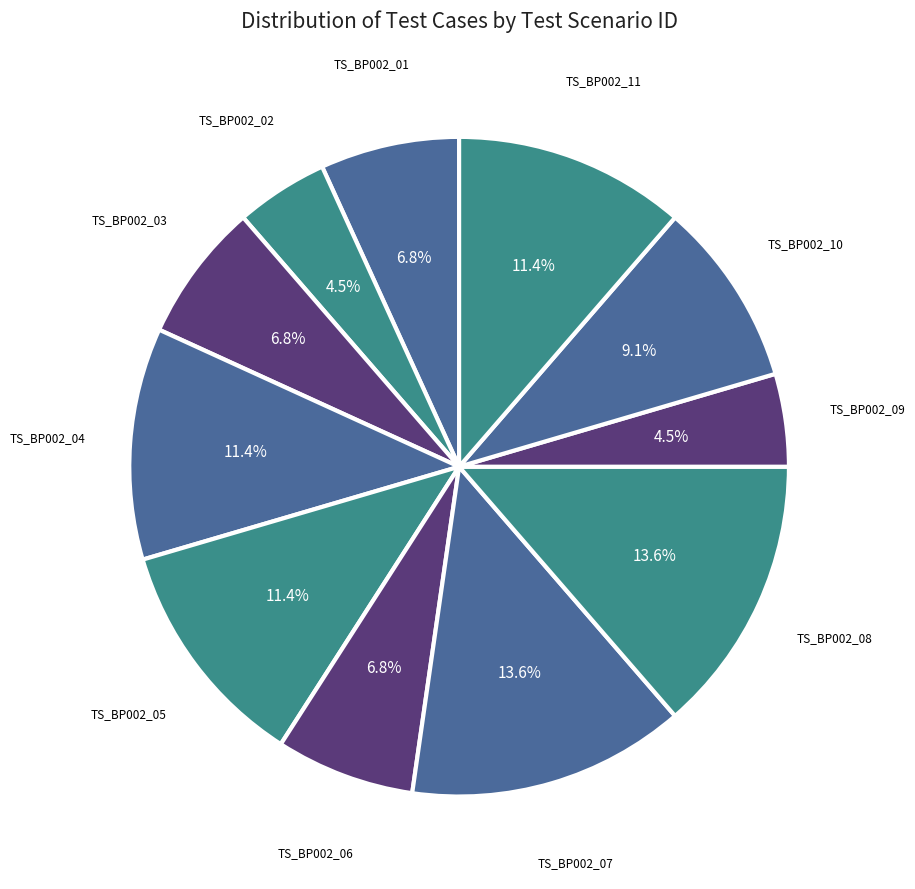

Rank the categories by value from lowest to highest.

TS_BP002_02, TS_BP002_09, TS_BP002_01, TS_BP002_03, TS_BP002_06, TS_BP002_10, TS_BP002_04, TS_BP002_05, TS_BP002_11, TS_BP002_07, TS_BP002_08